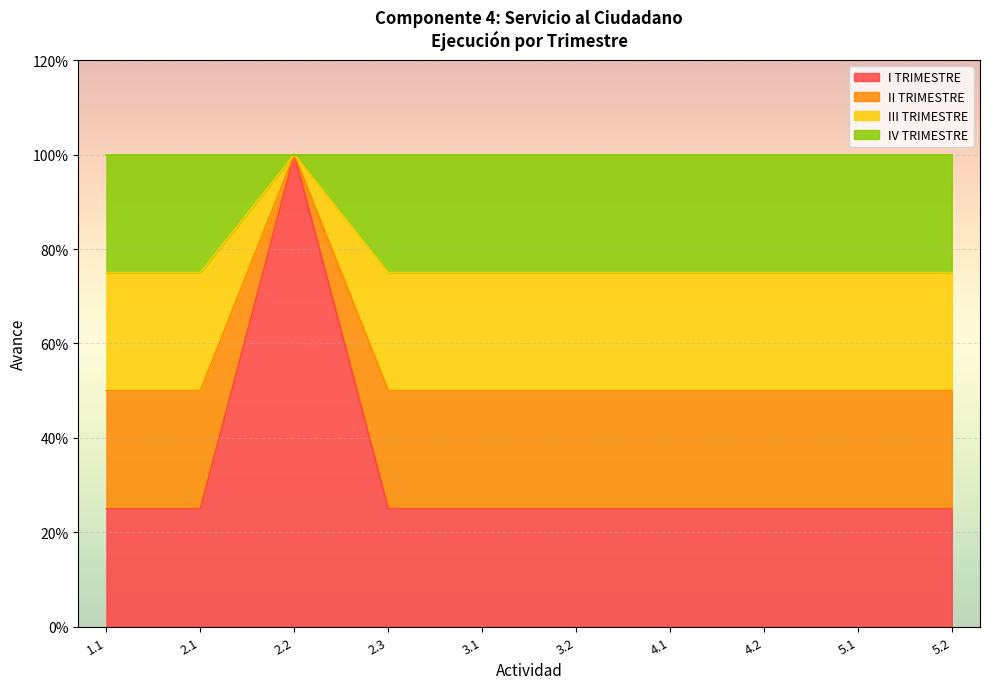

Does the chart display data point markers on the line(s)?

No